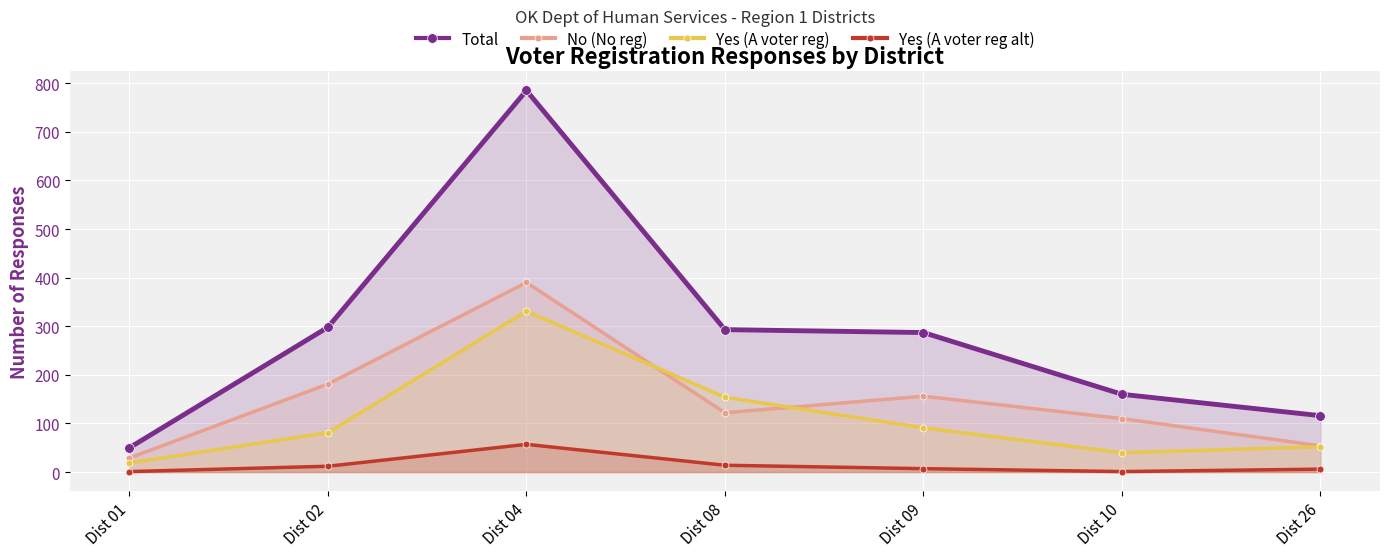

True or false: No (No reg) has more than 2 interior local peaks.

False